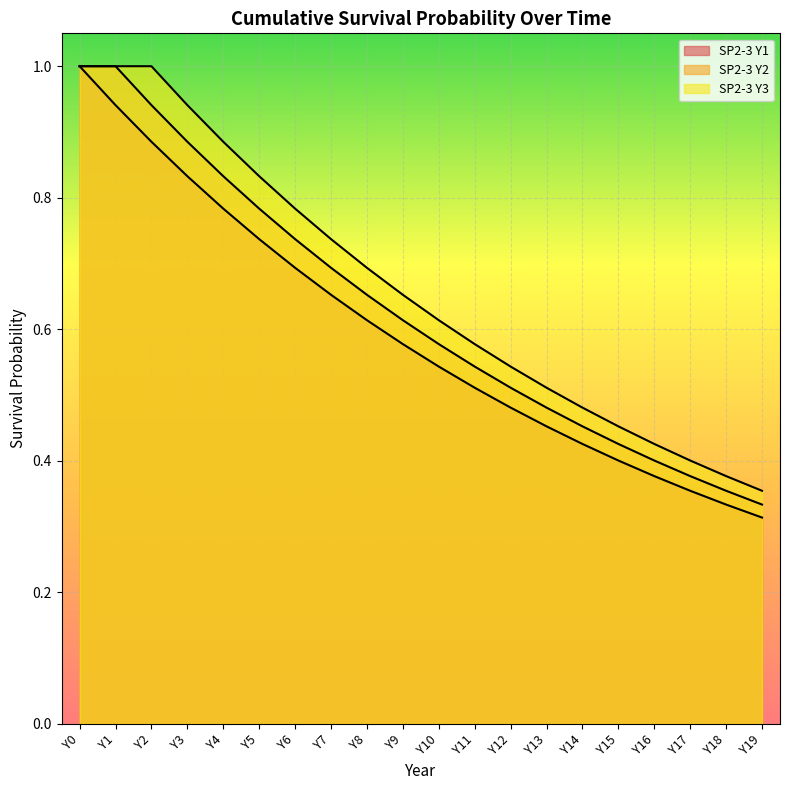

What value does the SP2-3 Y2 series have at Y12?

0.5